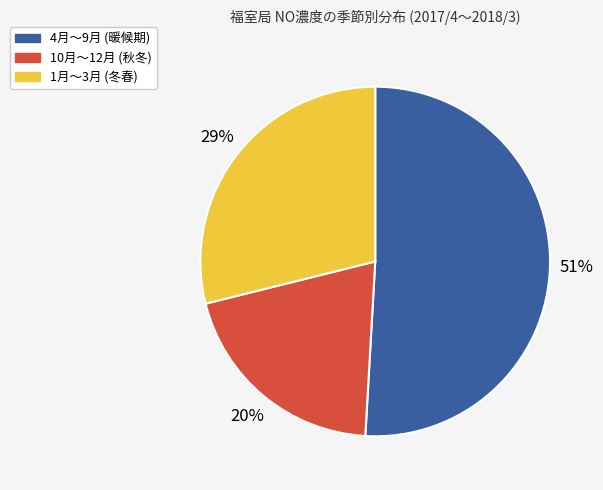

Which has a higher value, 1月〜3月 (冬春) or 4月〜9月 (暖候期)?

4月〜9月 (暖候期)